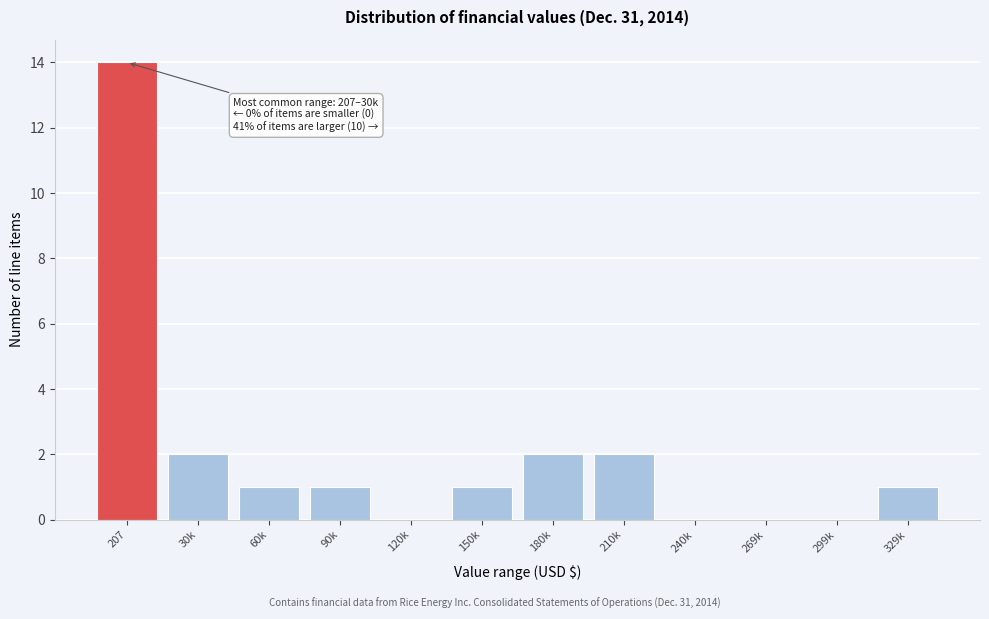

Reading left to right, transcribe all the data shown in this chart.

207=14	30k=2	60k=1	90k=1	120k=0	150k=1	180k=2	210k=2	240k=0	269k=0	299k=0	329k=1